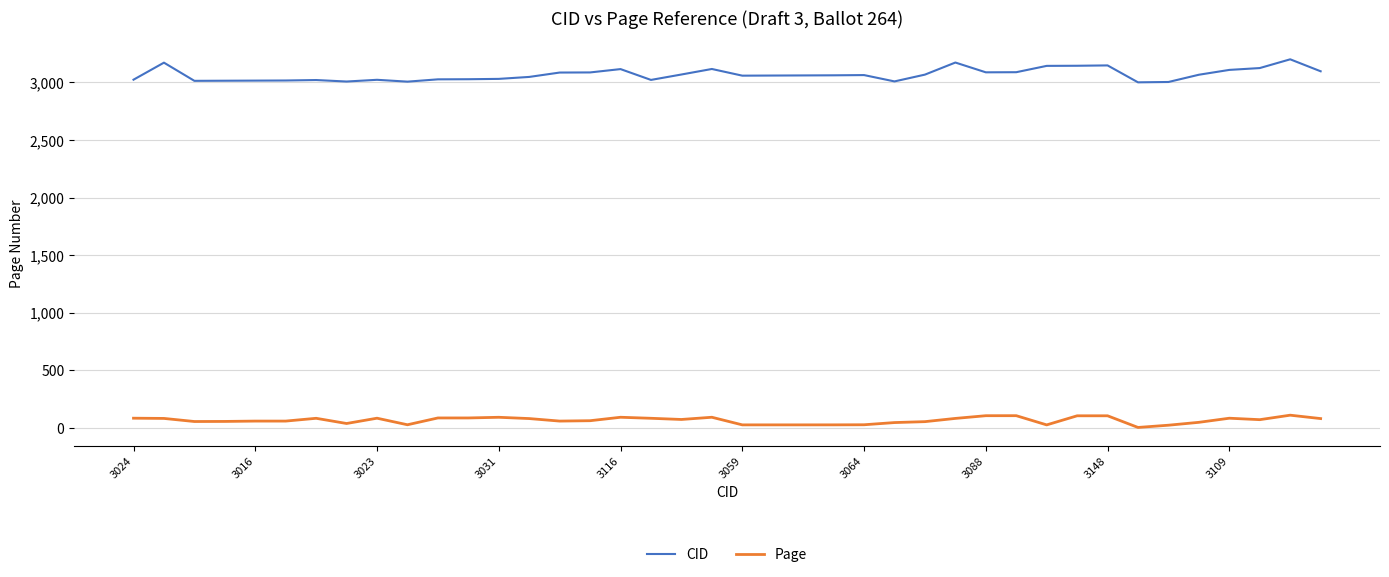

Which series has the largest total across all categories?

CID